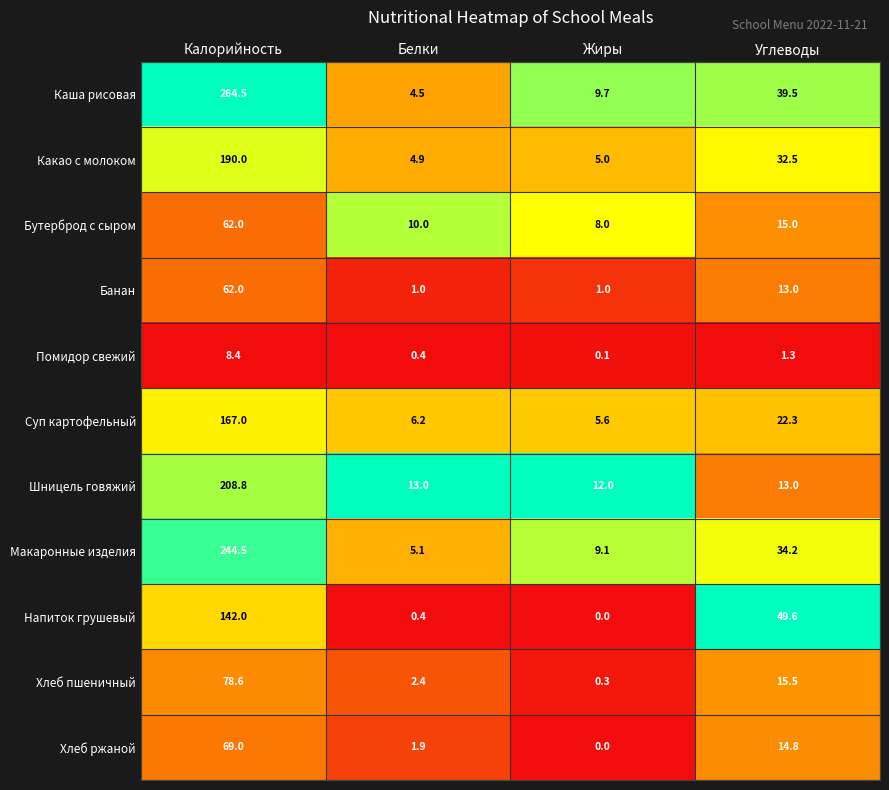

List the labels in order of Напиток грушевый value, smallest first.

Жиры, Белки, Углеводы, Калорийность